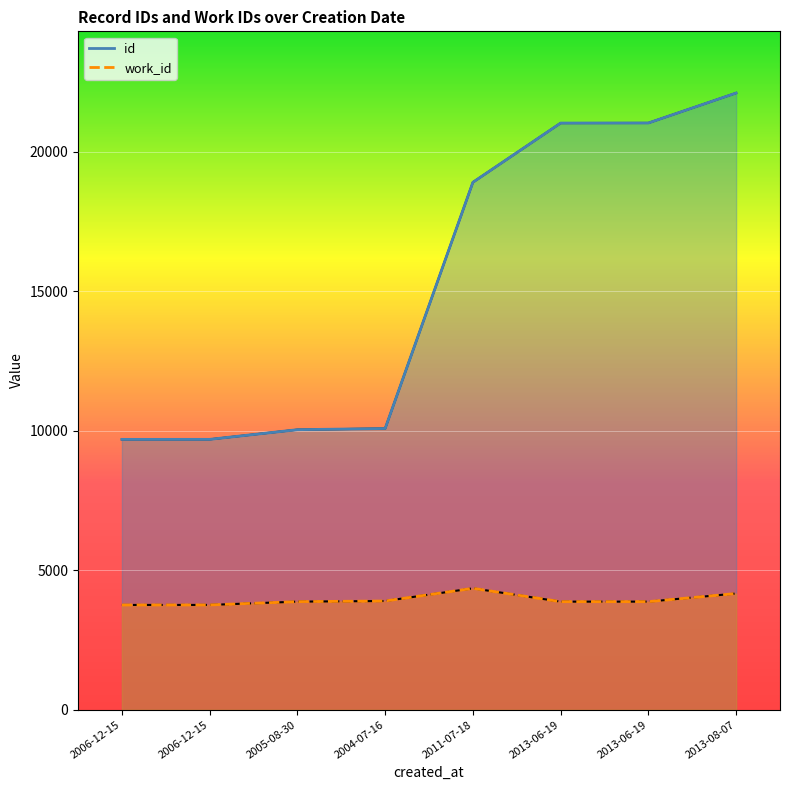

Rank the series at 2006-12-15 from lowest to highest value.

work_id, id